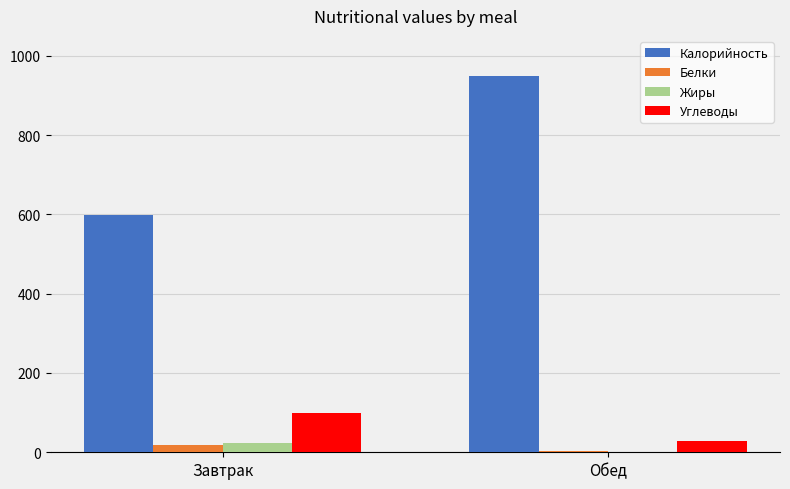

The Углеводы series shows 27.4 at Обед. True or false?

True